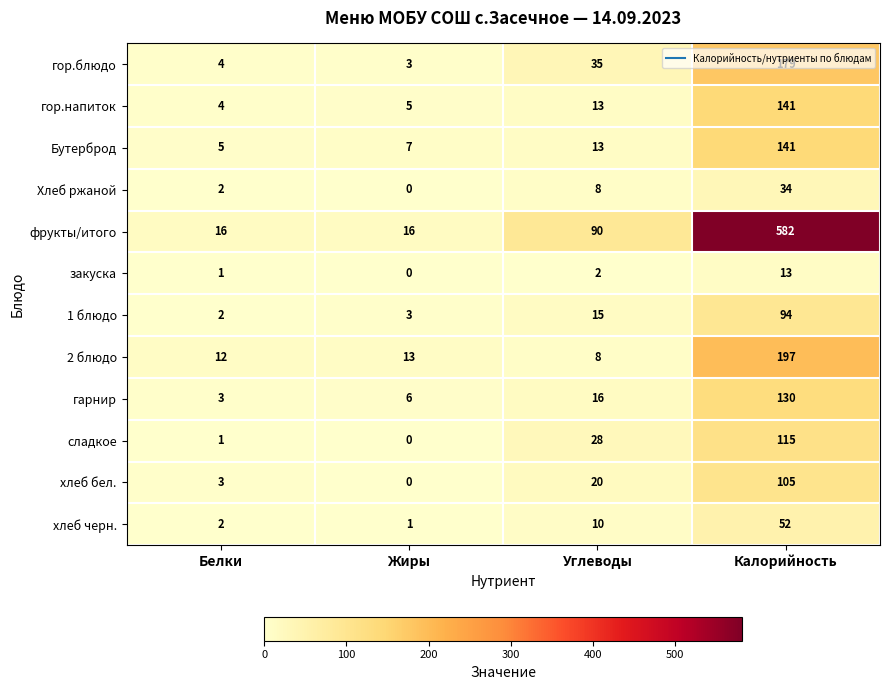

Rank the categories by хлеб бел. value from lowest to highest.

Жиры, Белки, Углеводы, Калорийность